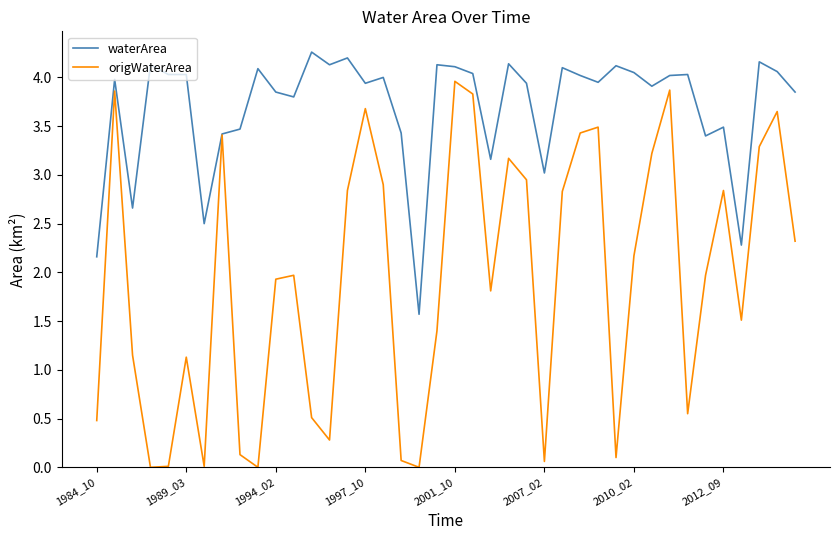

What is the highest value of the waterArea series?

4.3